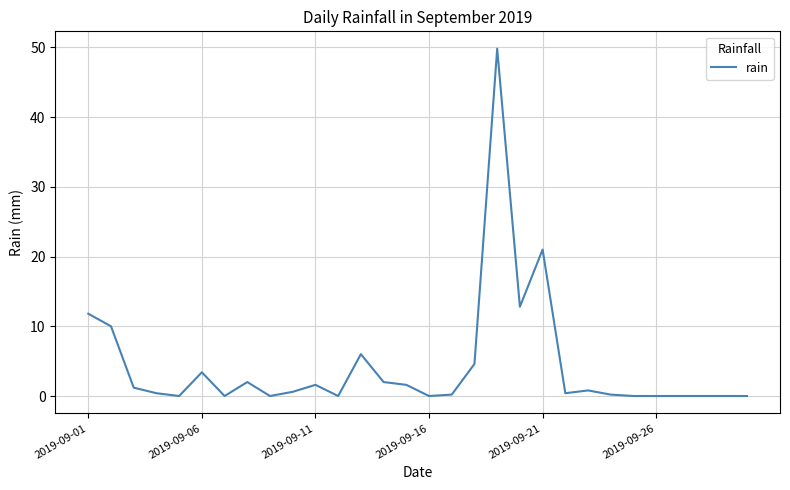

What is the greatest value displayed?

49.8